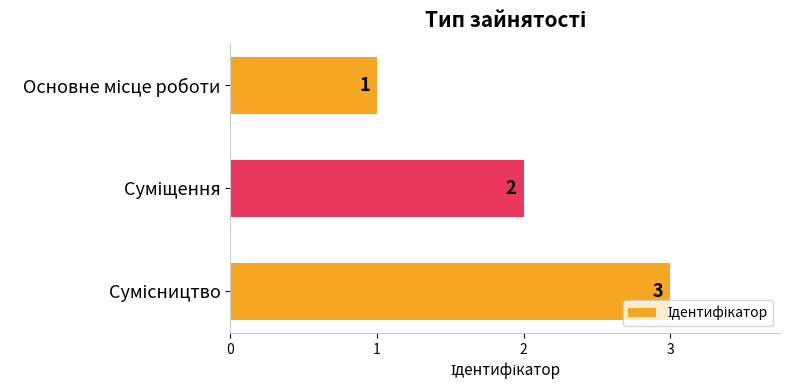

What is the value of the 1st bar from the top?

1